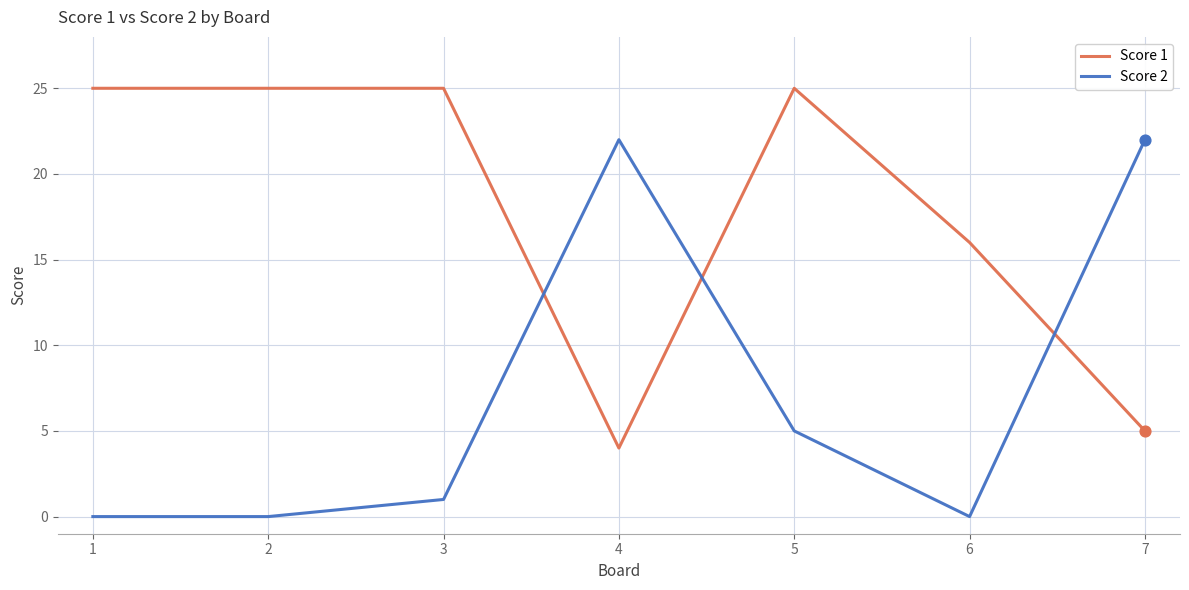

What are all the series names shown in the legend?

Score 1, Score 2